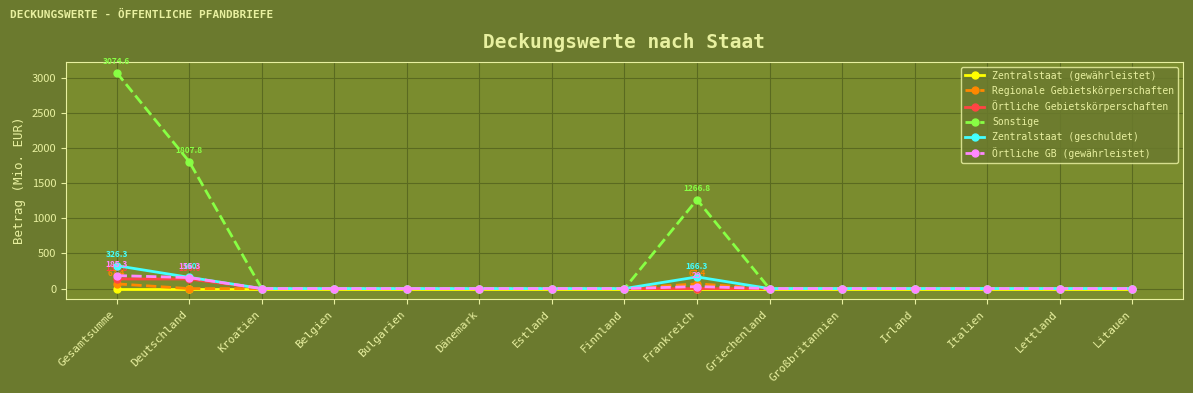

The Sonstige series shows -1399.5 at Estland. True or false?

False